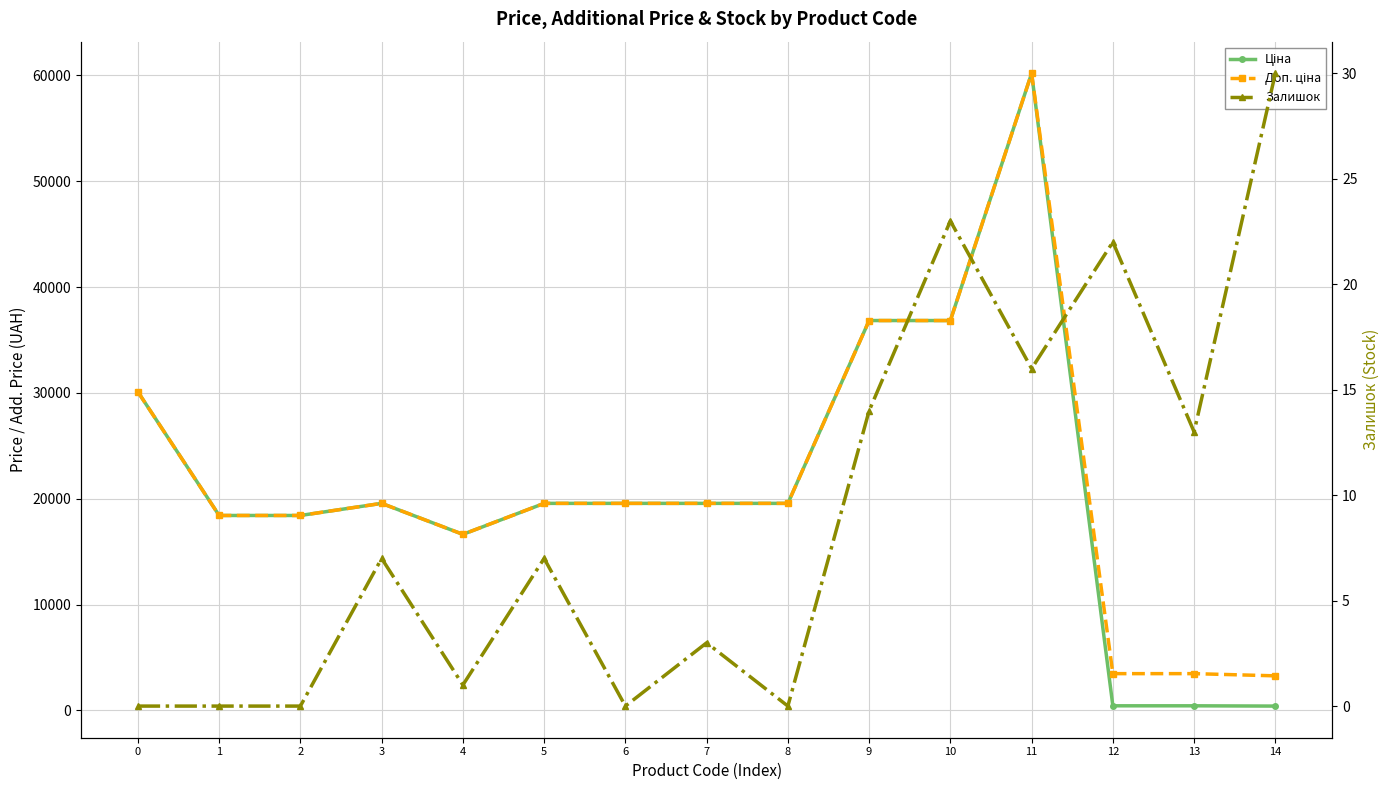

What is the value of the Ціна point at the 3rd from the left?

18420.9